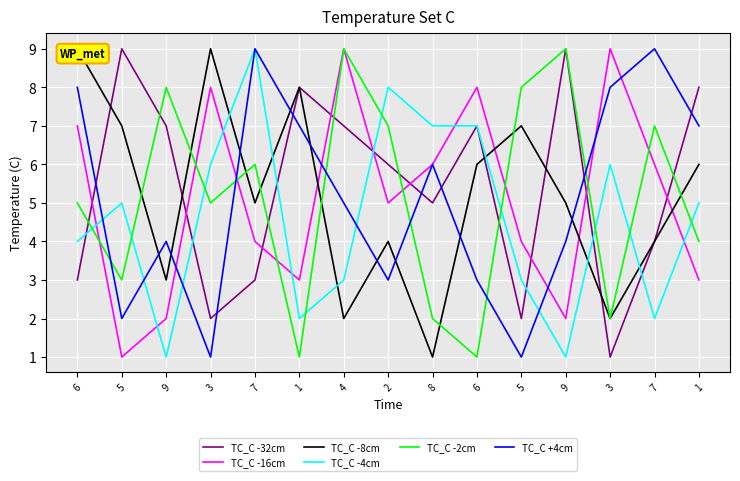

What is the value of the TC_C -2cm point at the 7th from the left?

9